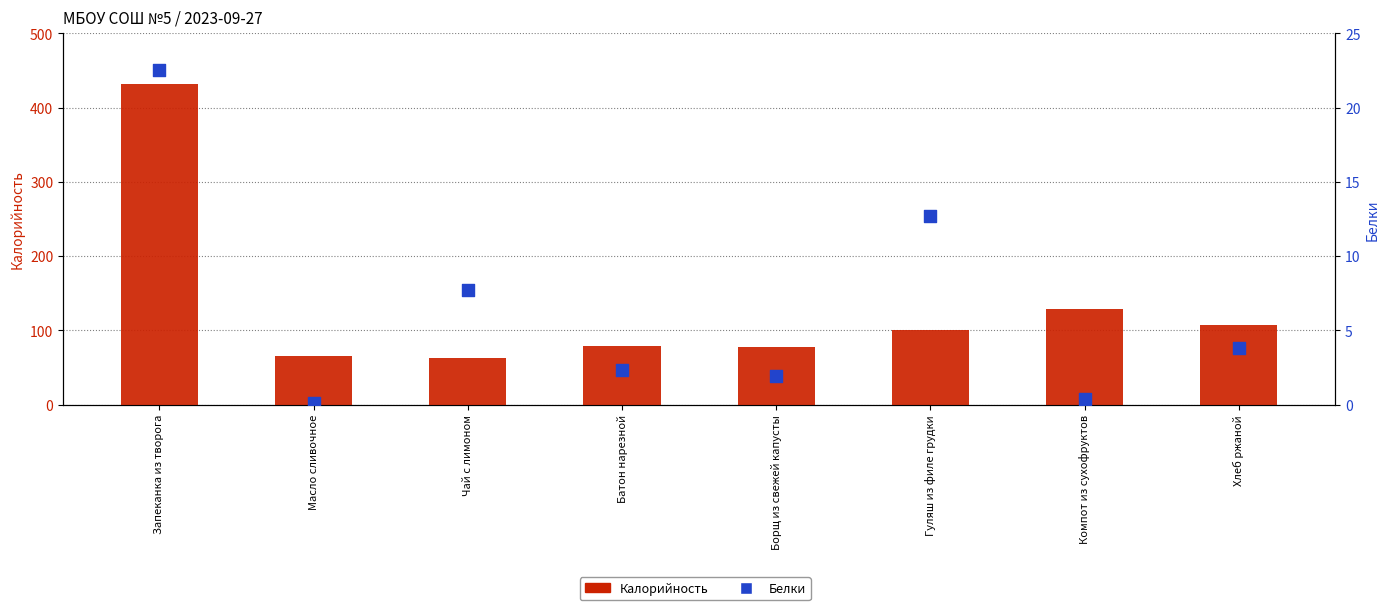

What are all the series names shown in the legend?

Калорийность, Белки